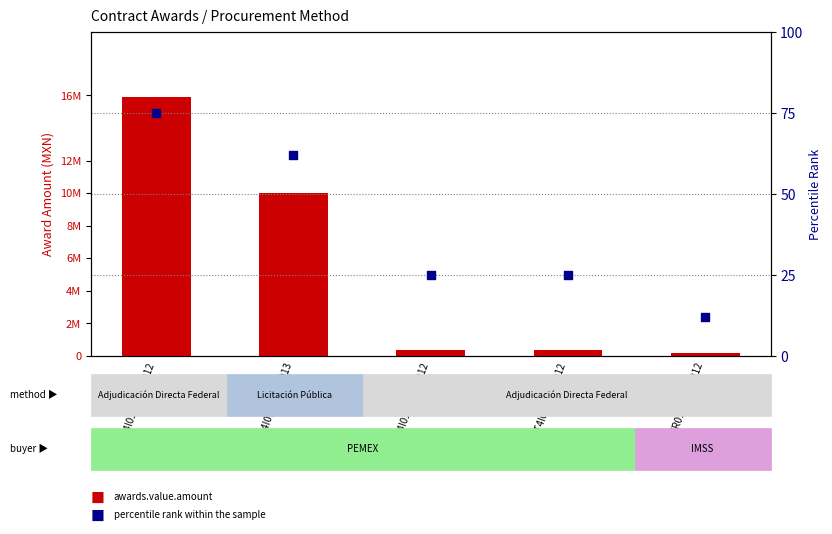

What are all the series names shown in the legend?

awards.value.amount, percentile rank within the sample